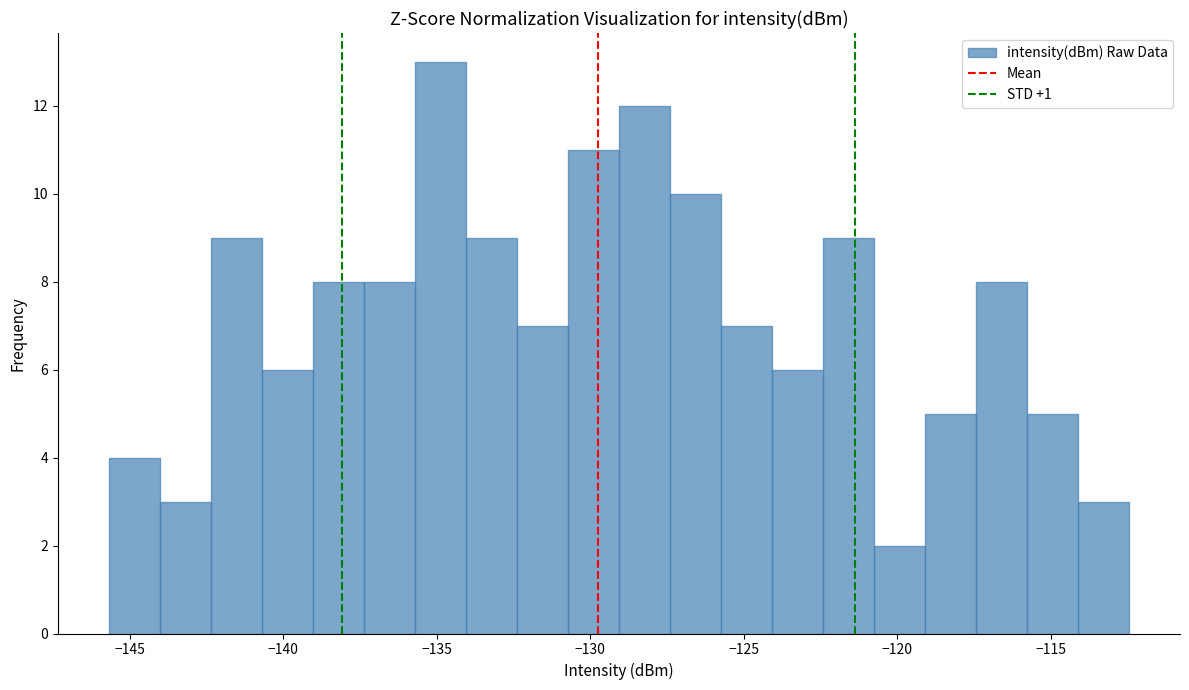

Read against the x-axis, roughly where is the centre of the tallest bar?

-135.0